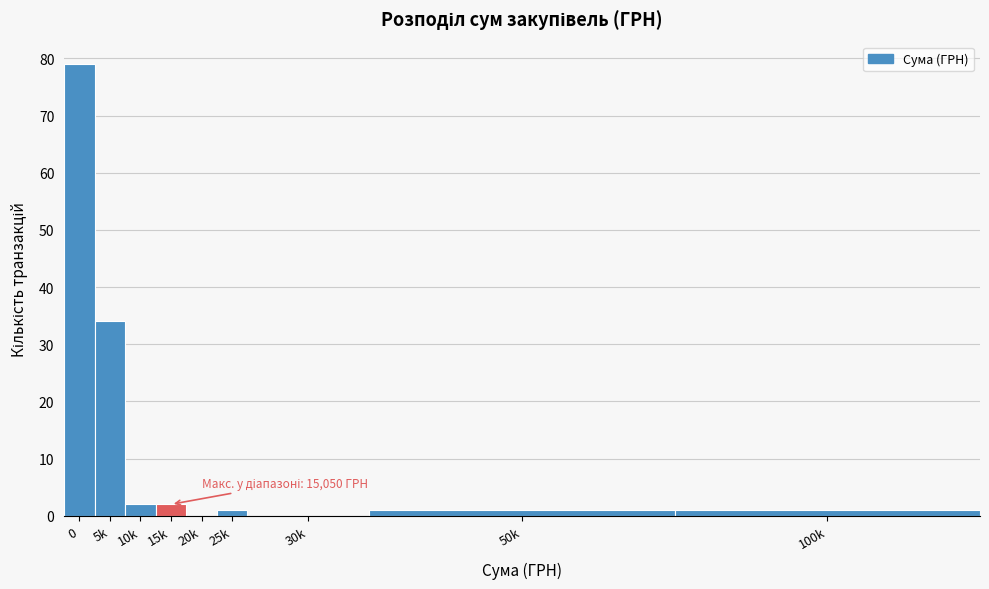

Reading right to left, extract all data points from this chart.

100k=1	50k=1	30k=0	25k=1	20k=0	15k=2	10k=2	5k=34	0=79